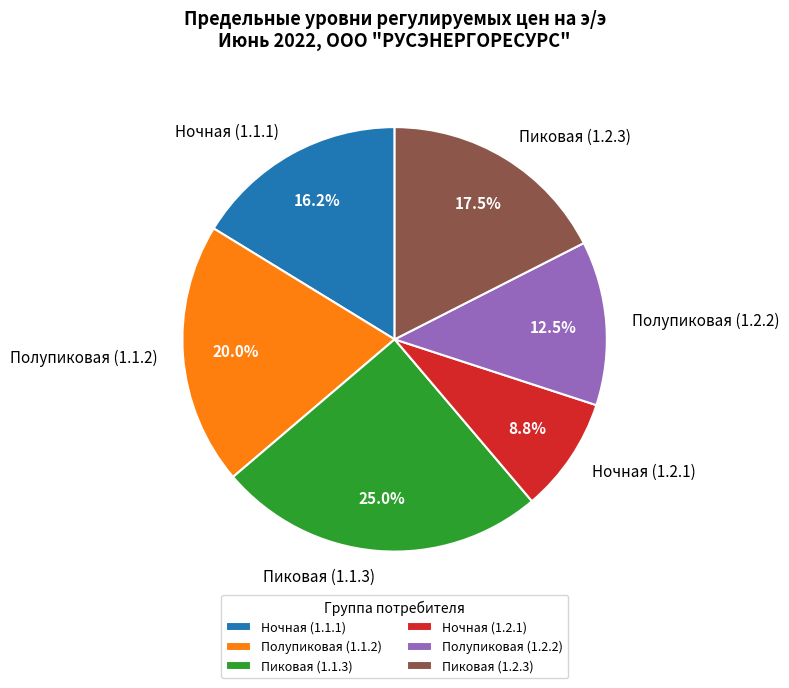

Which slice is the largest?

Пиковая (1.1.3)